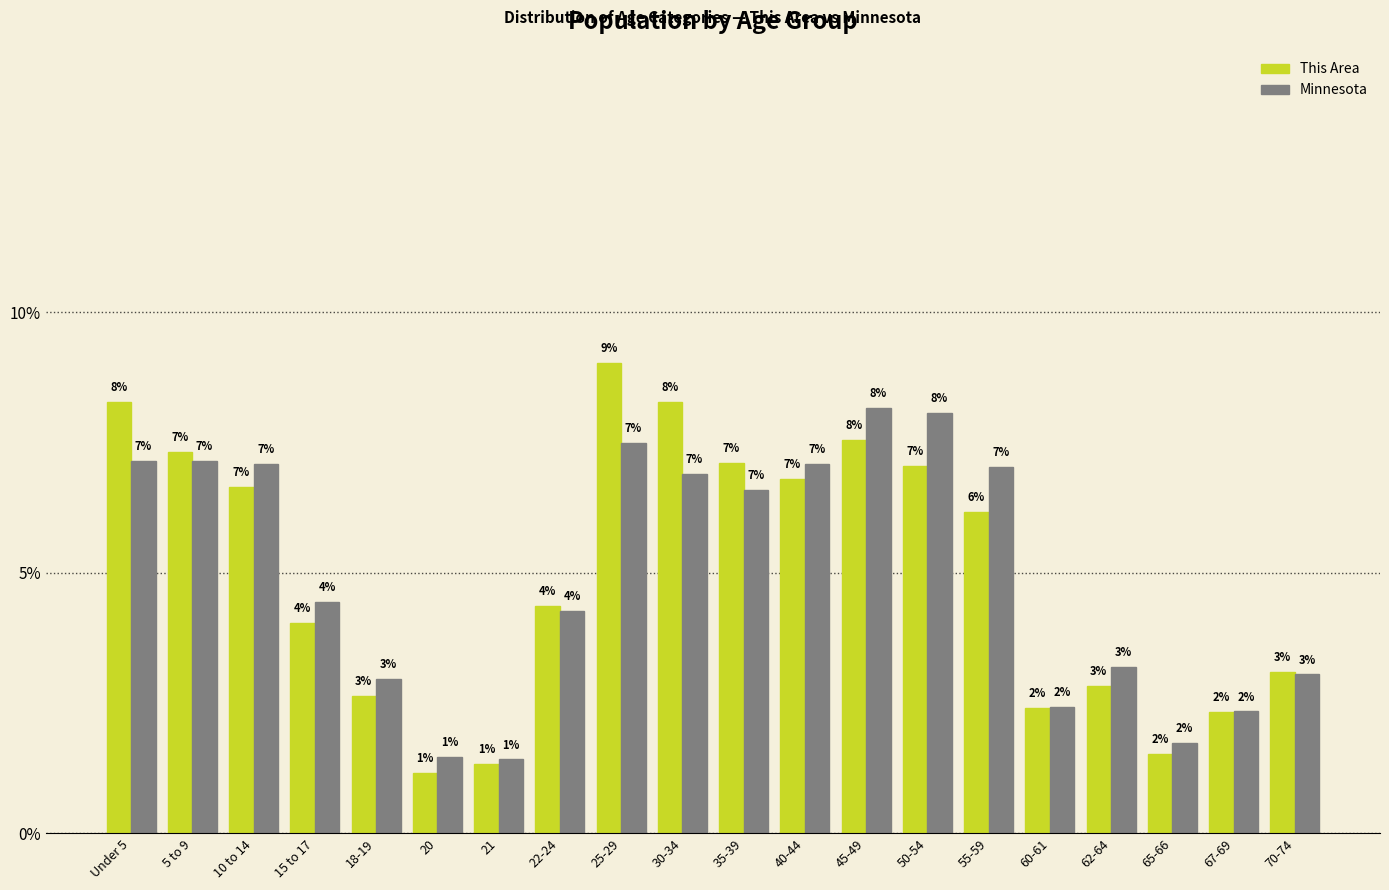

Between 30-34 and 40-44, which series saw the biggest shift?

This Area